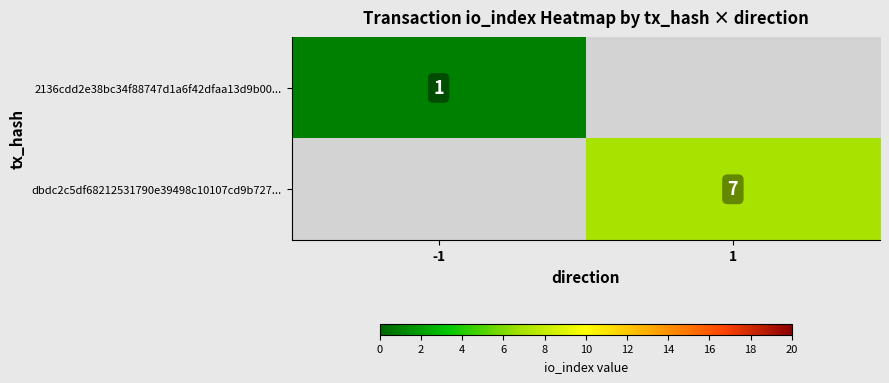

How many data points does each series have?

2